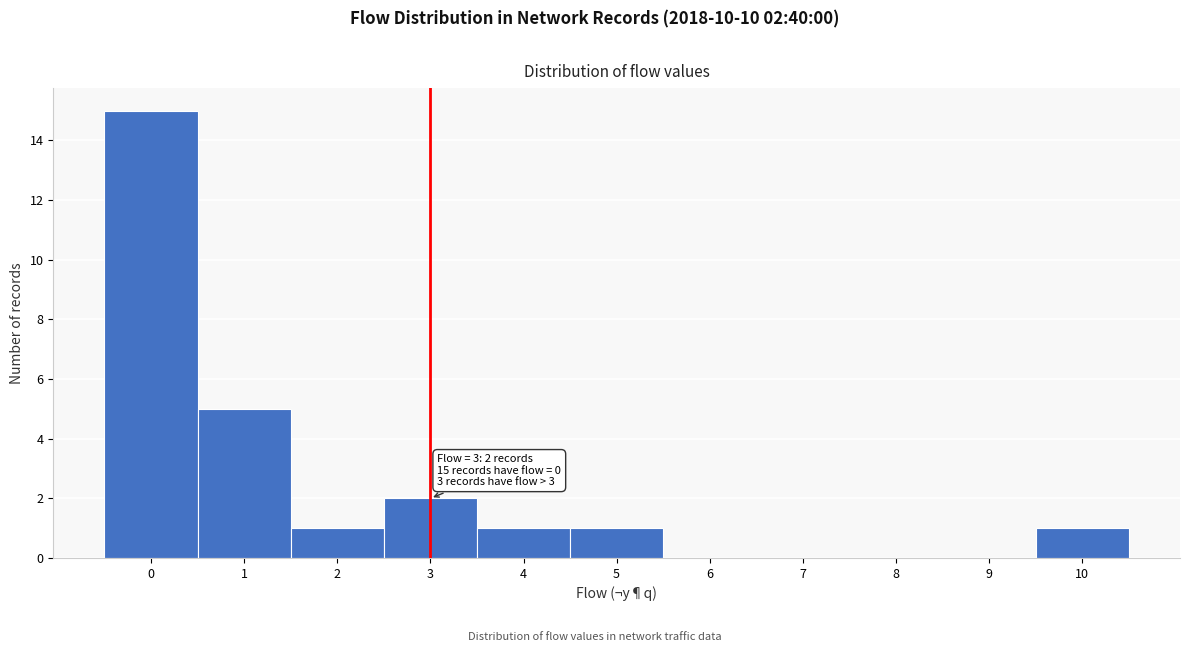

Over which range of the x-axis is the bar tallest?

-0.5 to 0.5